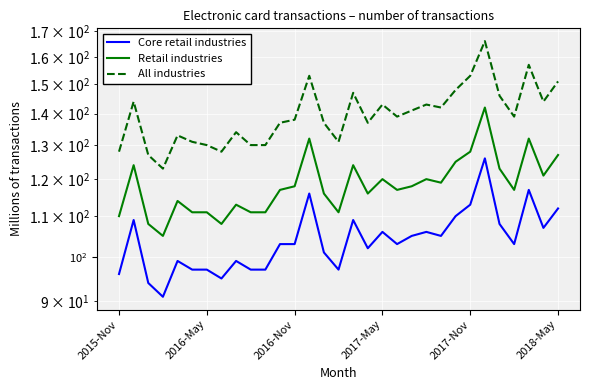

Read the All industries value at 28.

157